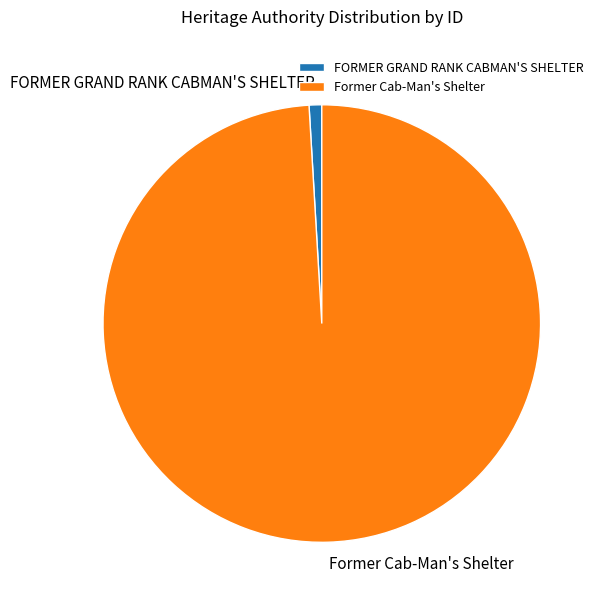

Approximately how many times larger is the value at Former Cab-Man's Shelter compared to FORMER GRAND RANK CABMAN'S SHELTER?

106.4